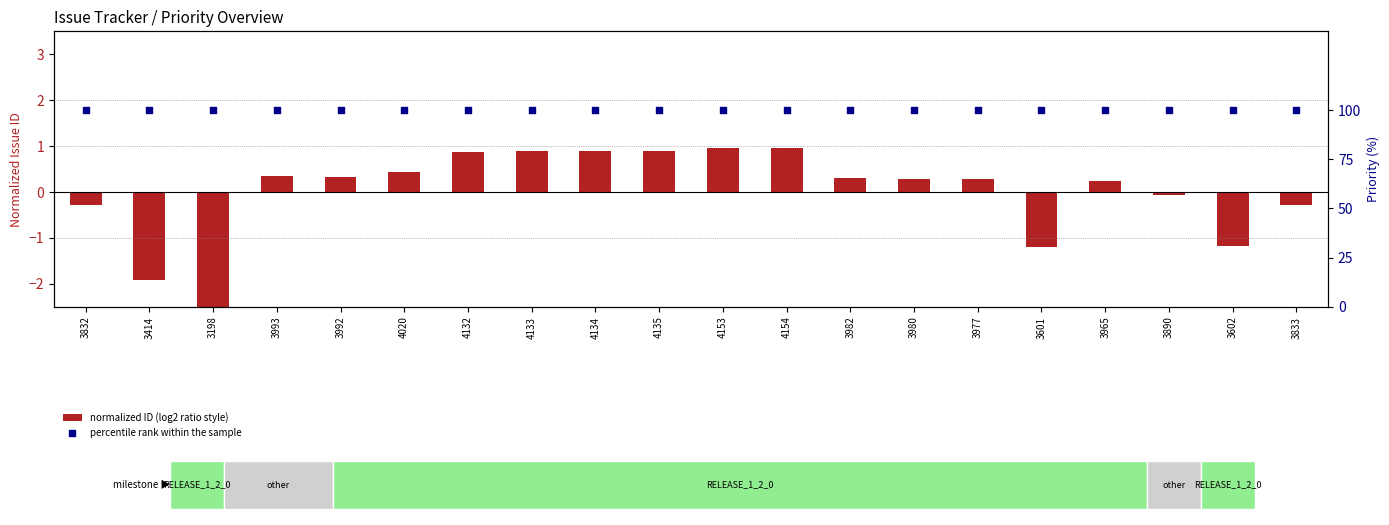

Which series reaches the maximum Y coordinate?

percentile rank within the sample